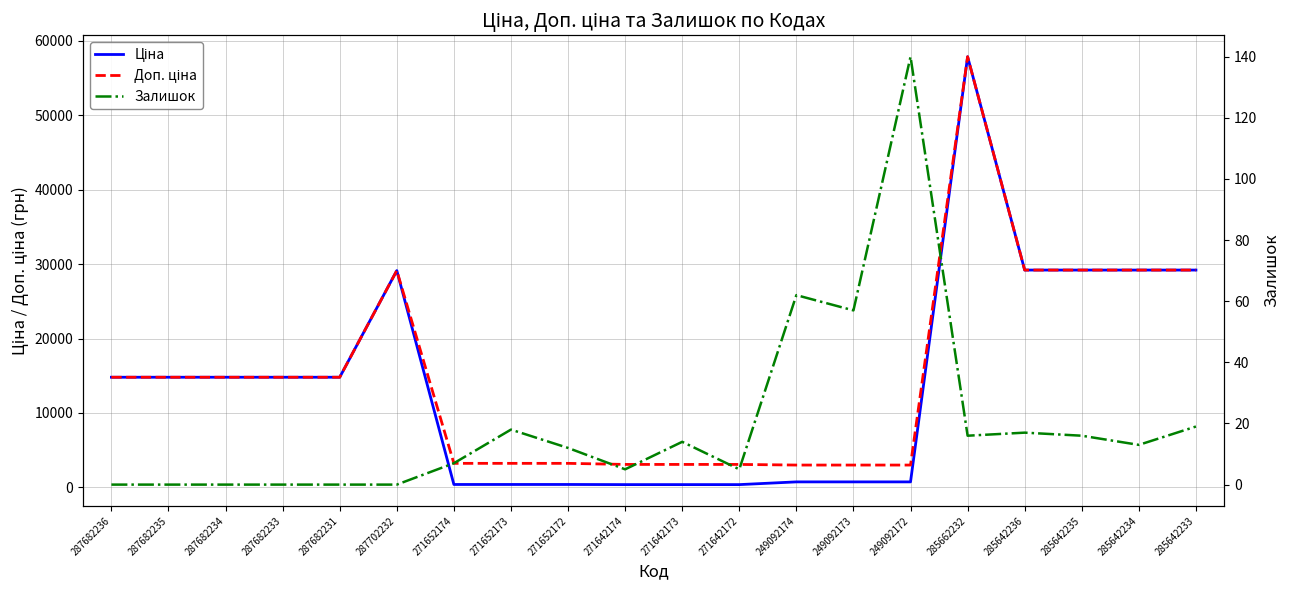

Which series has the widest spread of values?

Ціна